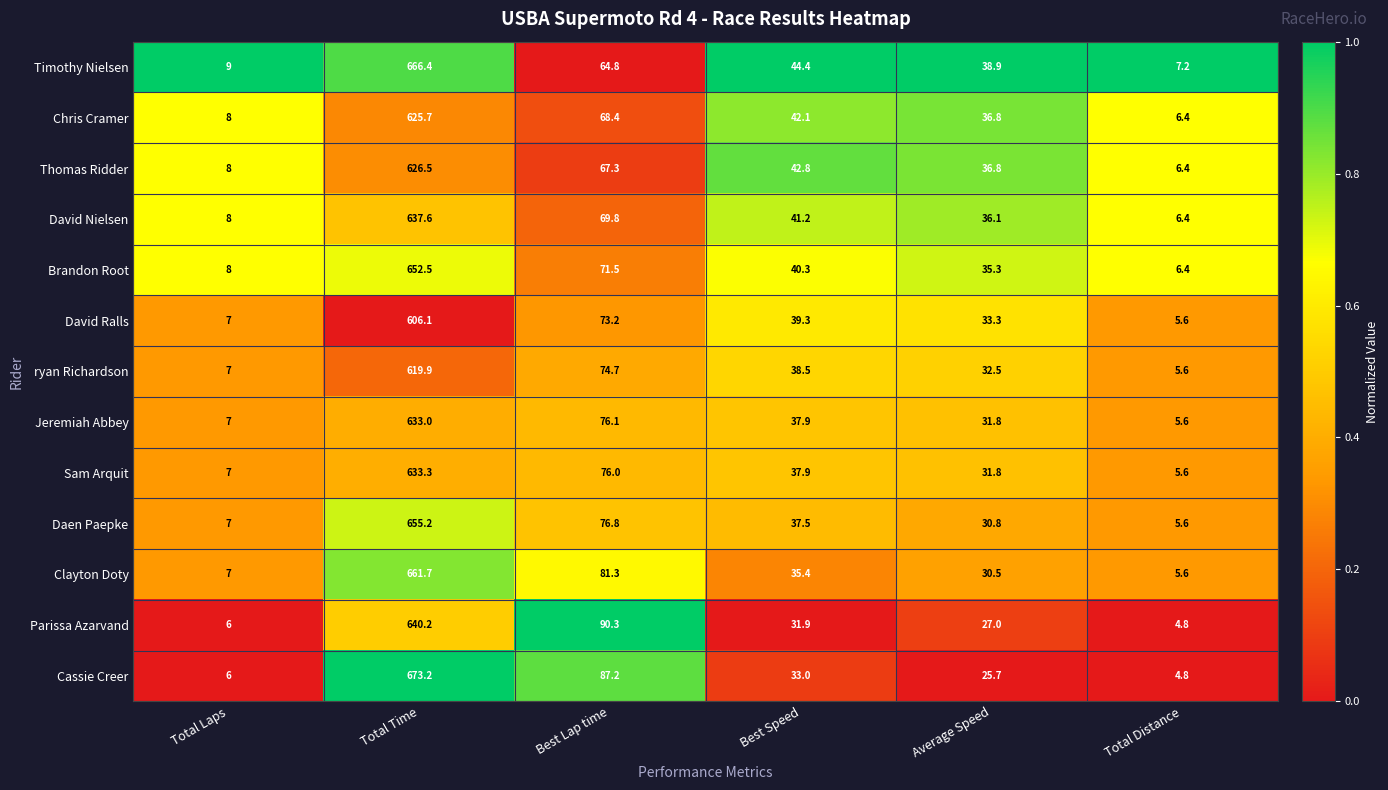

The Clayton Doty series shows 661.7 at Total Time. True or false?

True